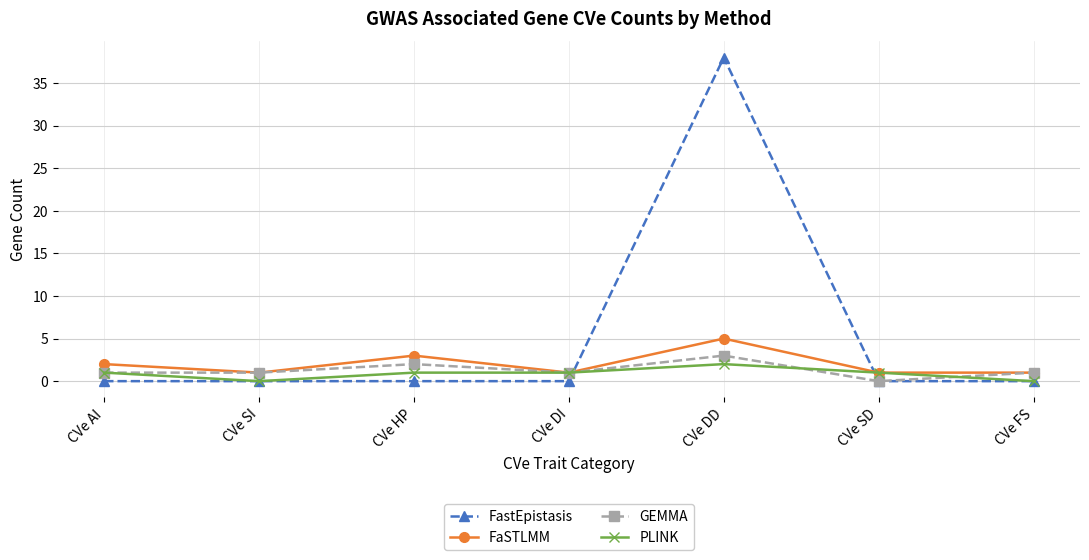

Does the chart have visible grid lines?

Yes